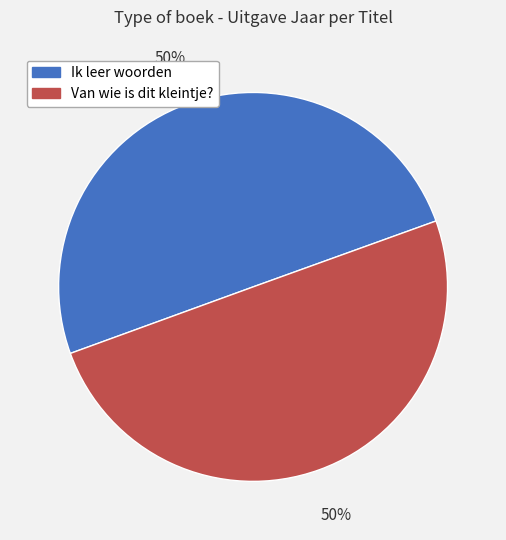

True or false: Van wie is dit kleintje? accounts for 50% of the total.

True